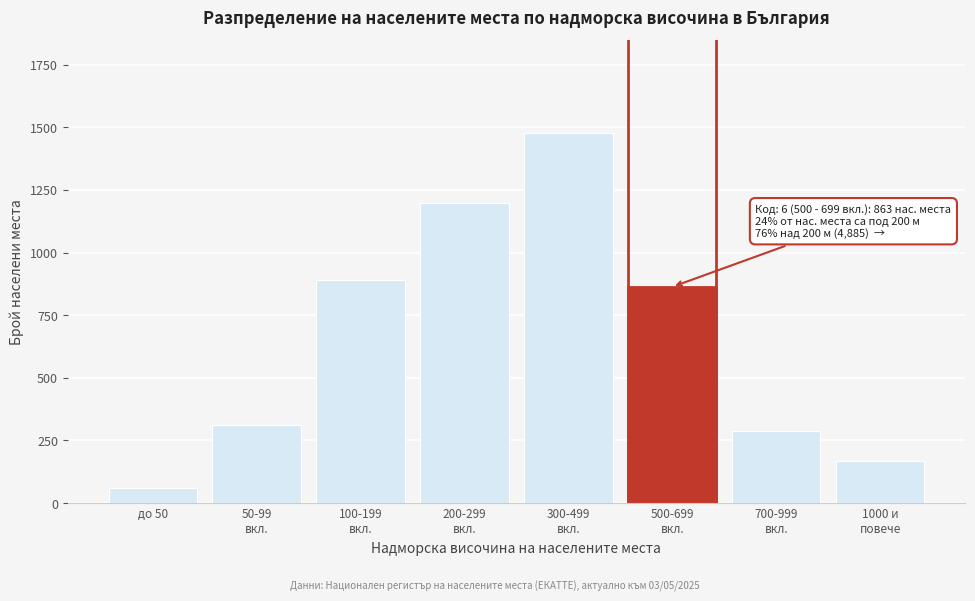

Reading left to right, what are all the values shown in this chart?

62	312	891	1198	1478	863	287	168